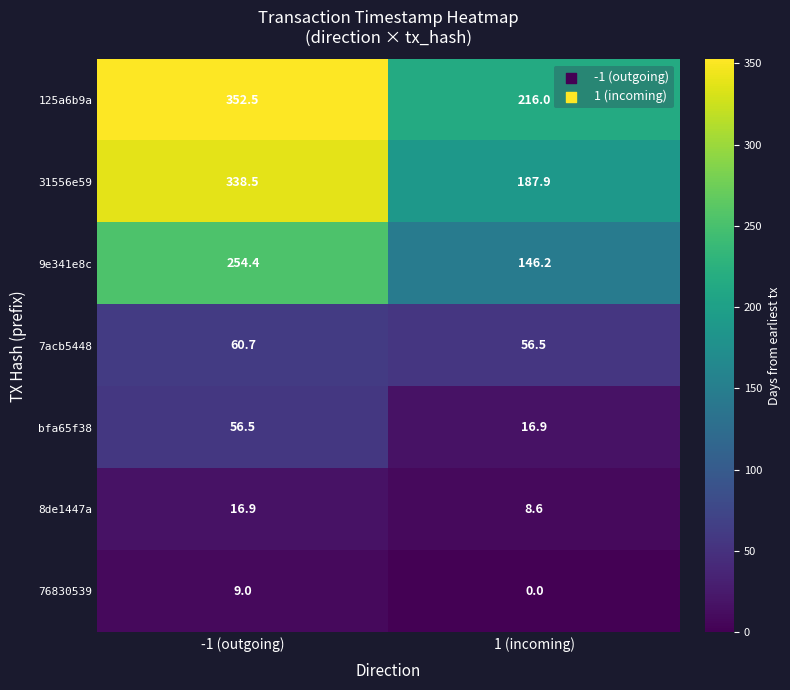

Where does the 125a6b9a series first go above 352?

-1 (outgoing)